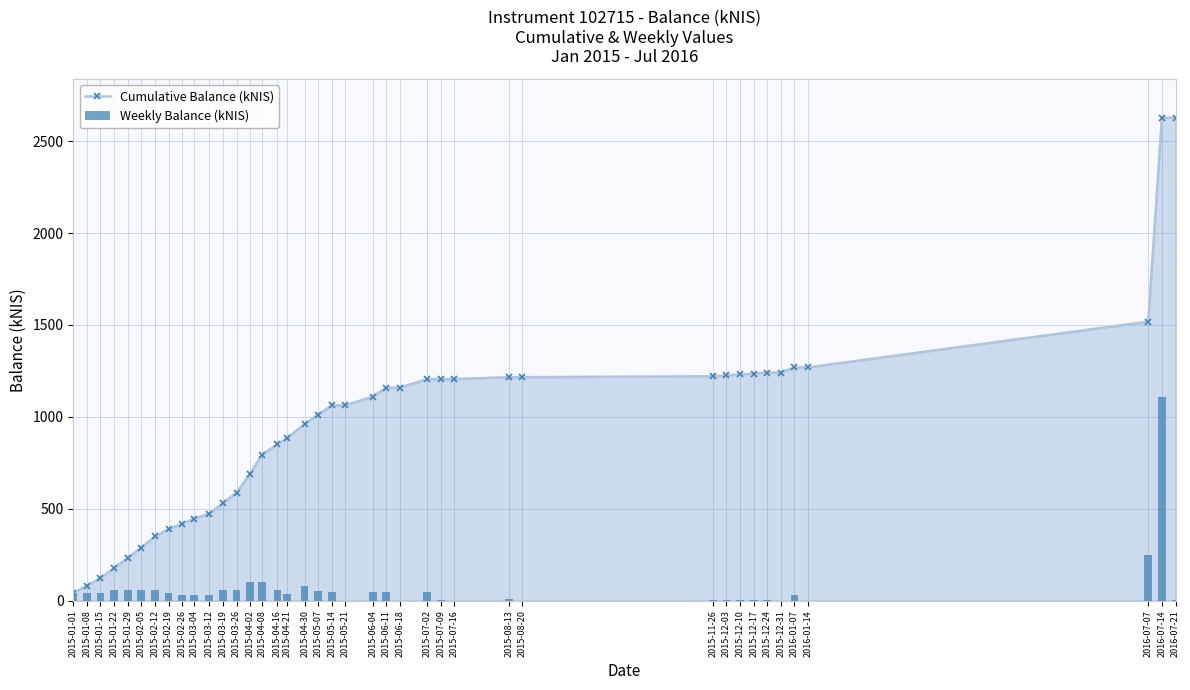

What is the label of the 29th bar from the right?

2015-03-19